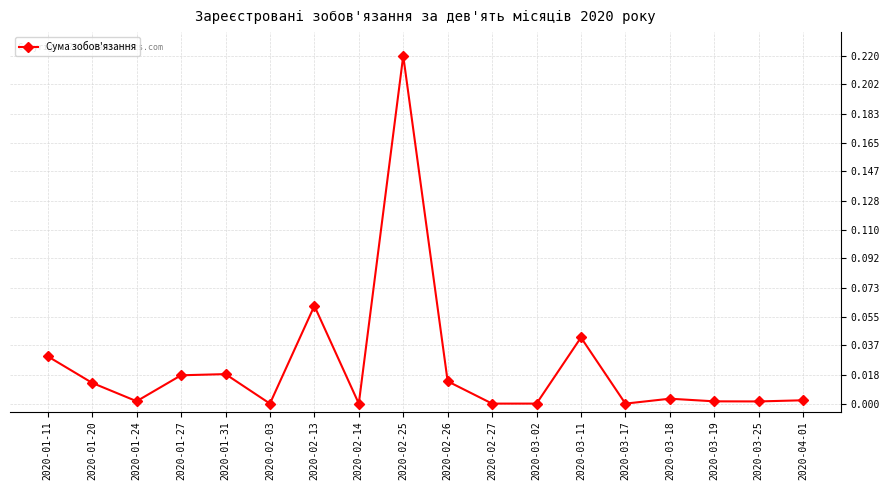

What is the sum of all values?

0.4